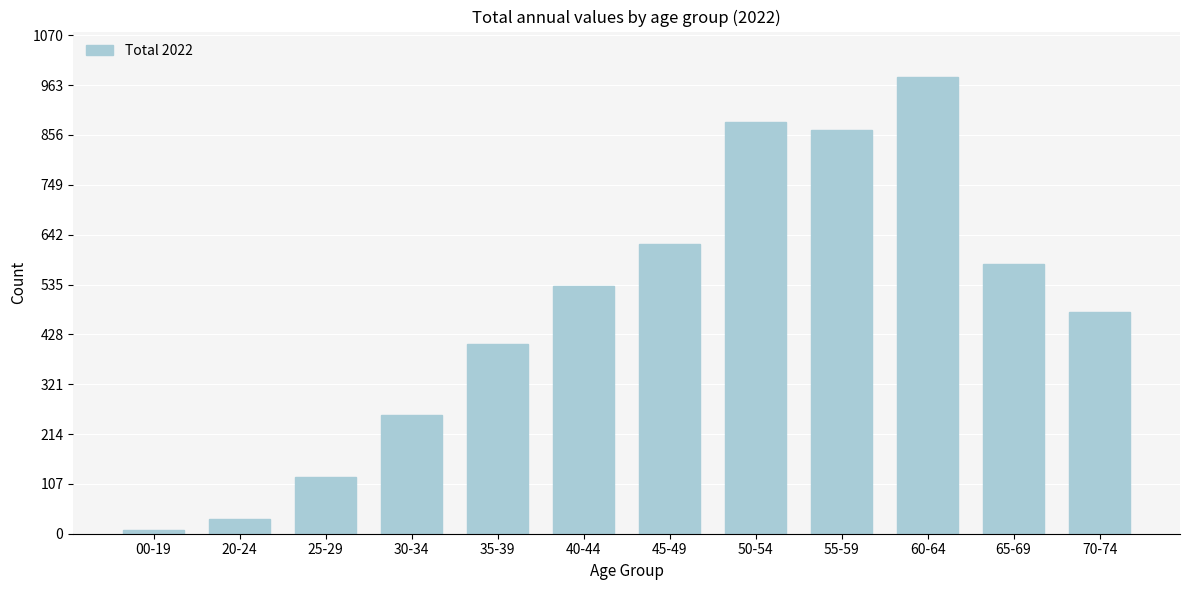

Reading left to right, list all the values displayed in this chart.

00-19=7	20-24=32	25-29=122	30-34=255	35-39=407	40-44=532	45-49=623	50-54=883	55-59=866	60-64=980	65-69=579	70-74=477